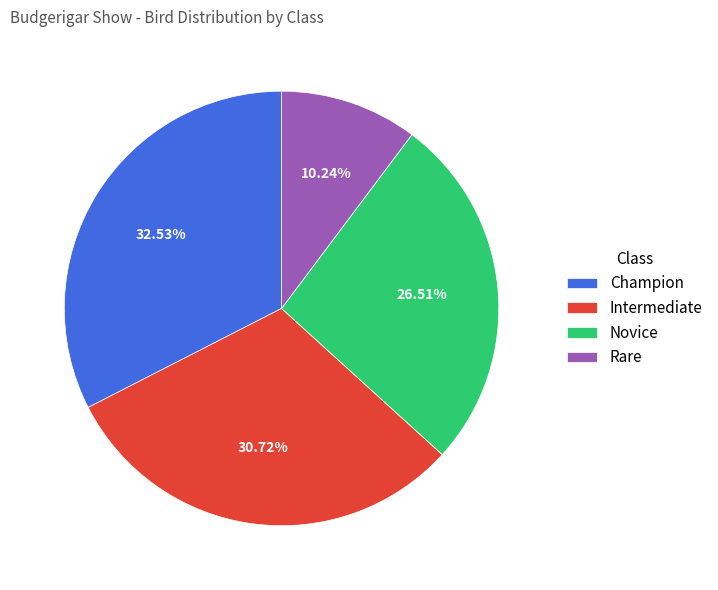

What is the largest slice in the pie chart?

Champion